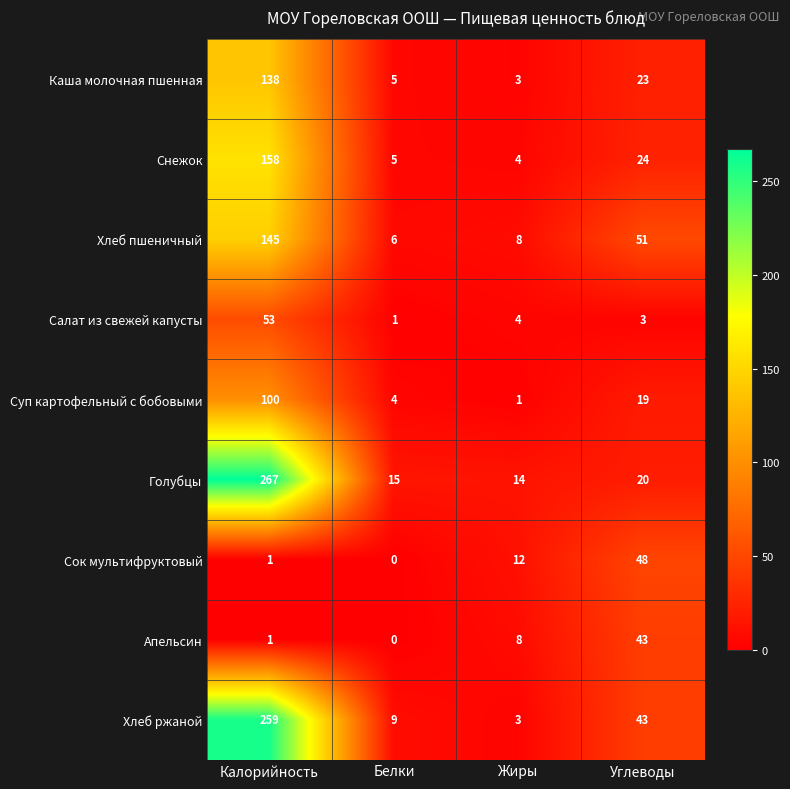

Rank the series by their maximum value, from highest to lowest.

Голубцы, Хлеб ржаной, Снежок, Хлеб пшеничный, Каша молочная пшенная, Суп картофельный с бобовыми, Салат из свежей капусты, Сок мультифруктовый, Апельсин